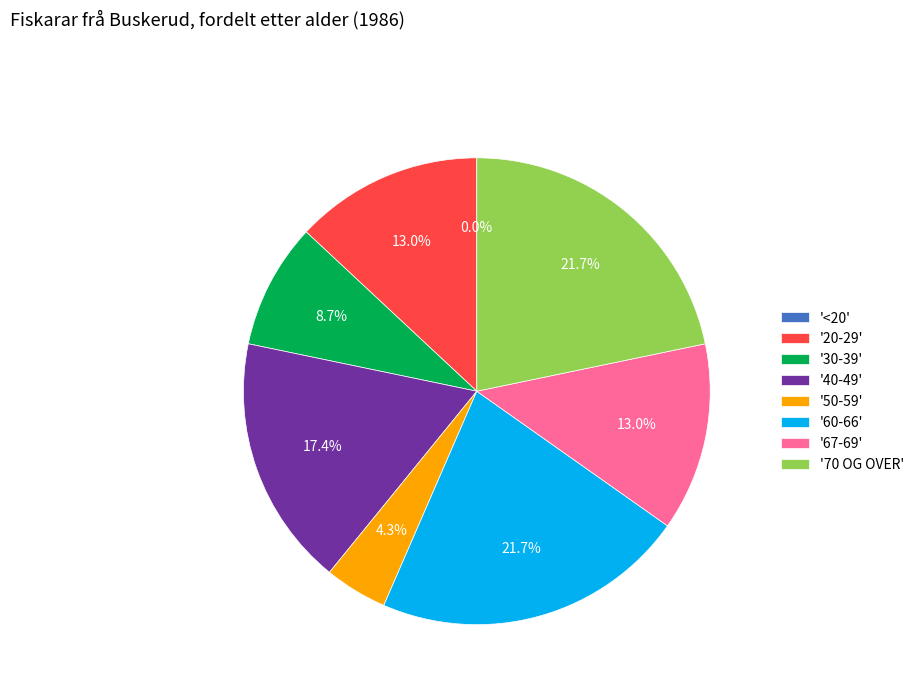

How many segments does this pie chart have?

8